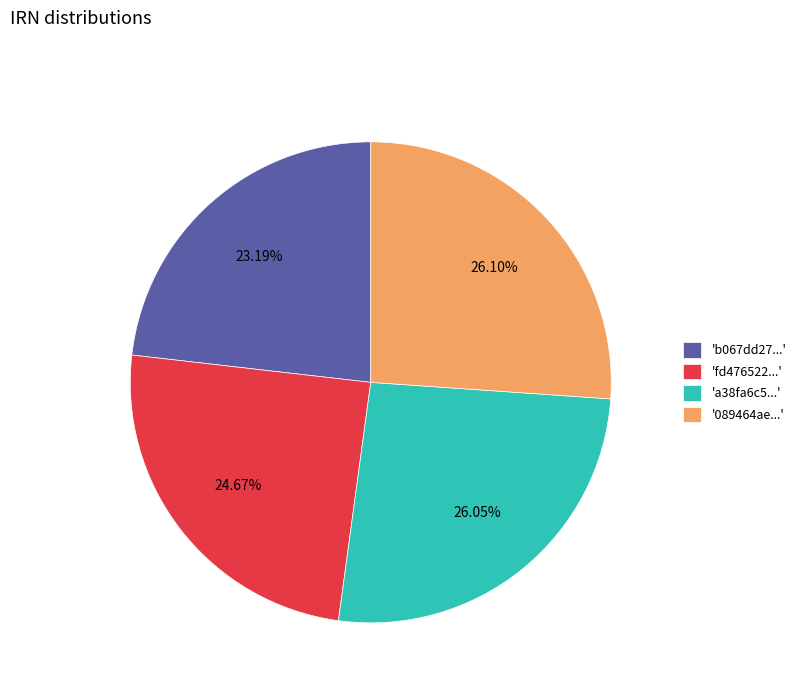

Combined, do 'a38fa6c5...' and 'fd476522...' account for over 50%?

Yes